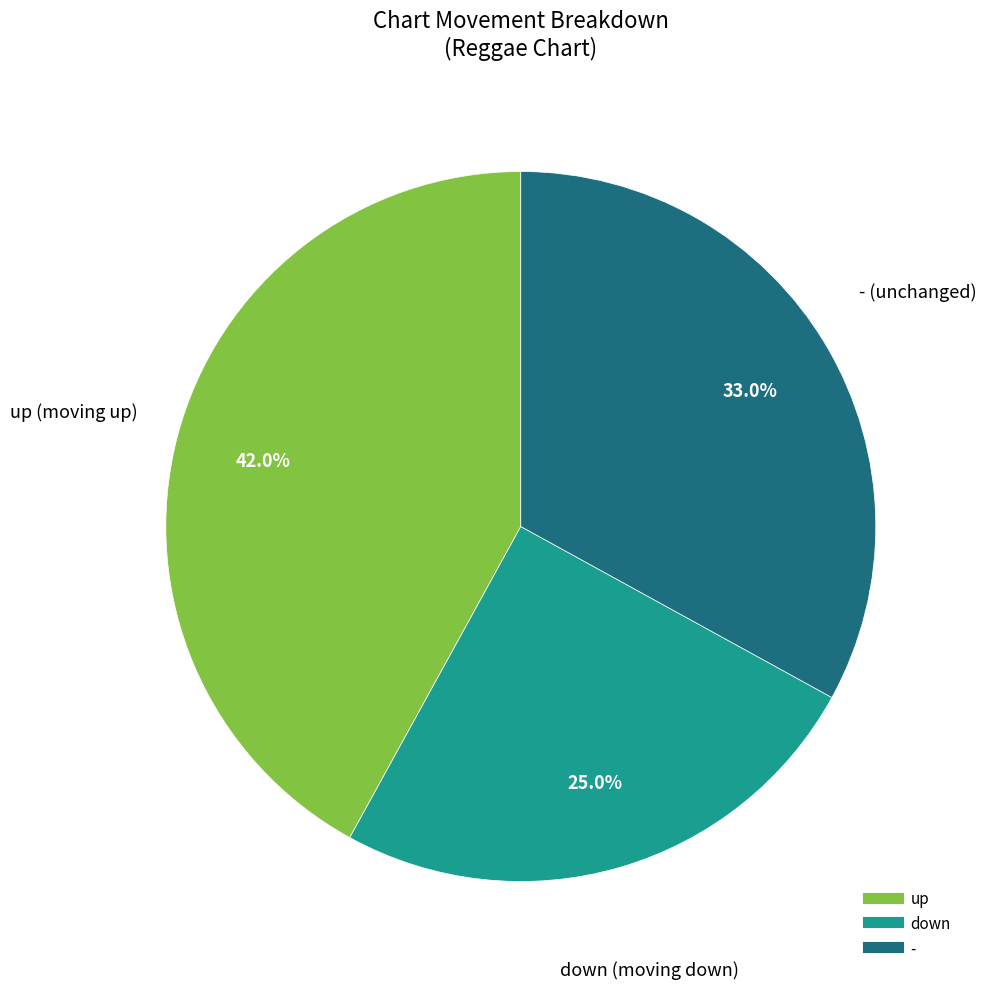

How many segments does this pie chart have?

3